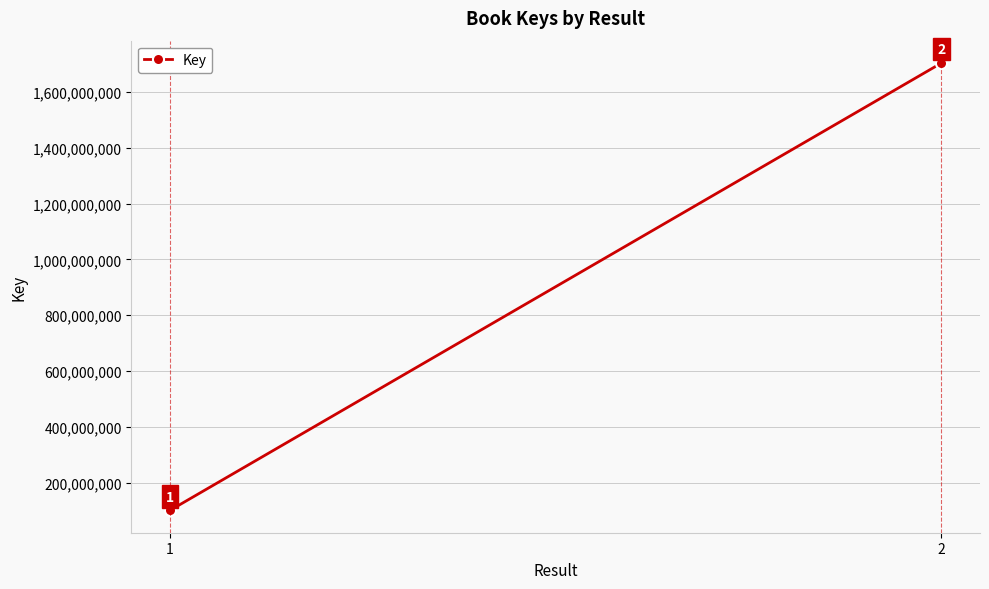

Approximately how many times larger is the value at 1 compared to 2?

0.1